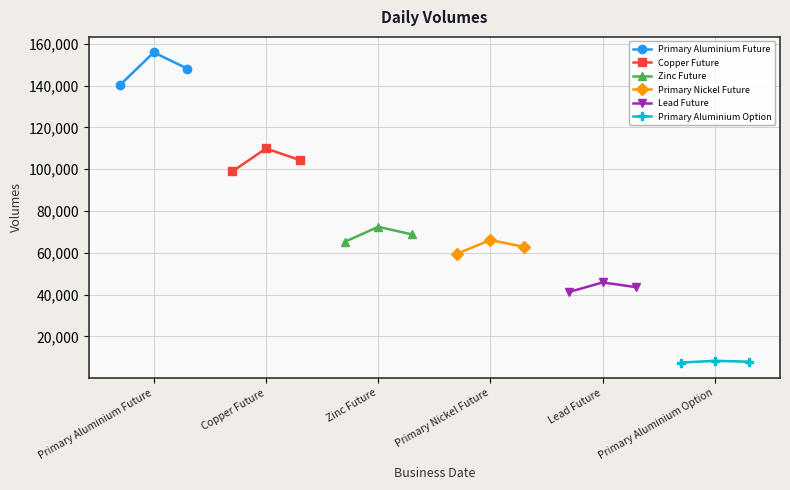

What is the highest value of the Primary Nickel Future series?

66087.0